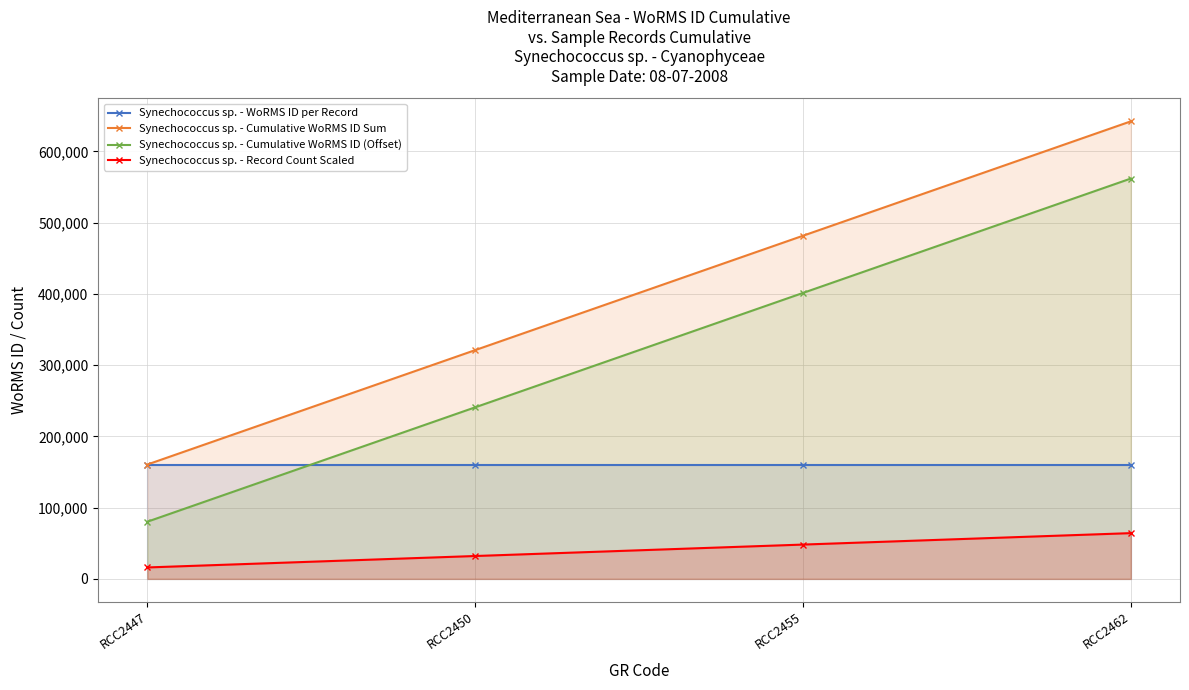

What is the sum of all Synechococcus sp. - Cumulative WoRMS ID Sum values?

1605720